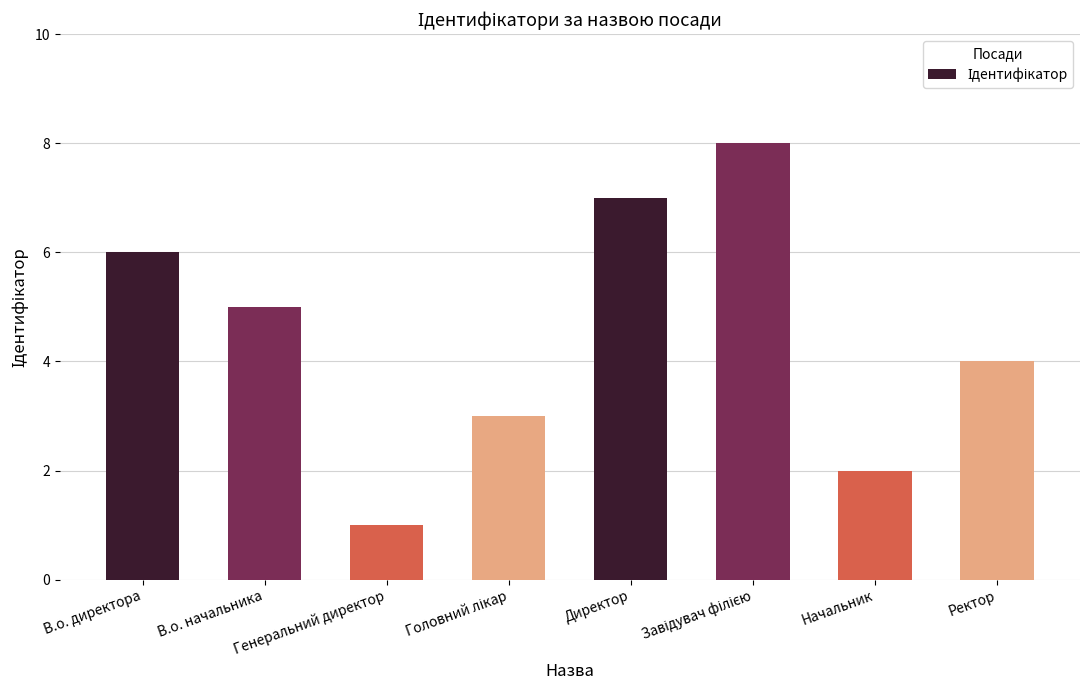

What is the sum of all values?

36